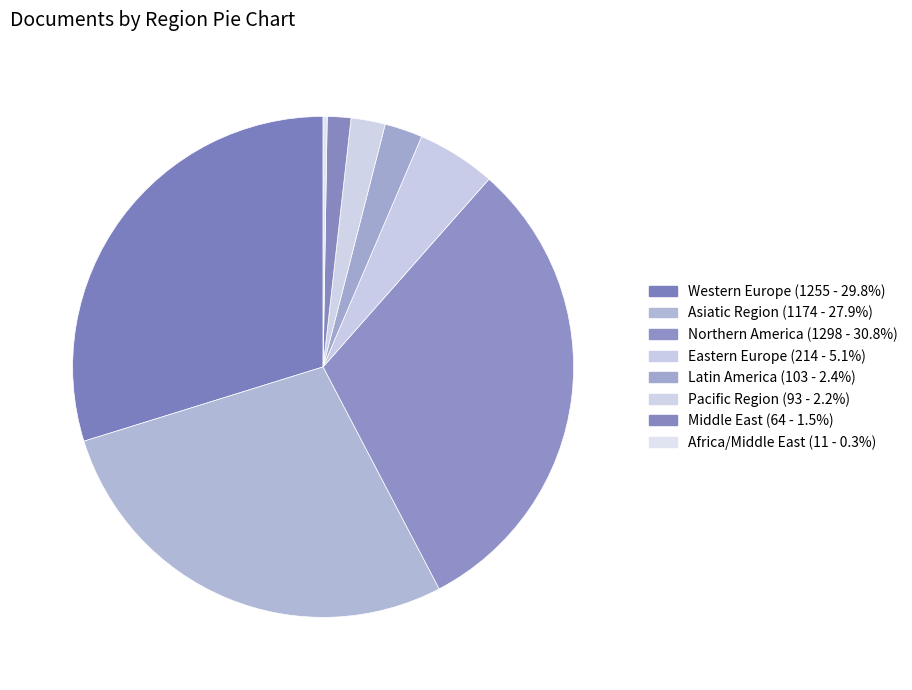

What portion of the pie excludes Northern America?

69.2%